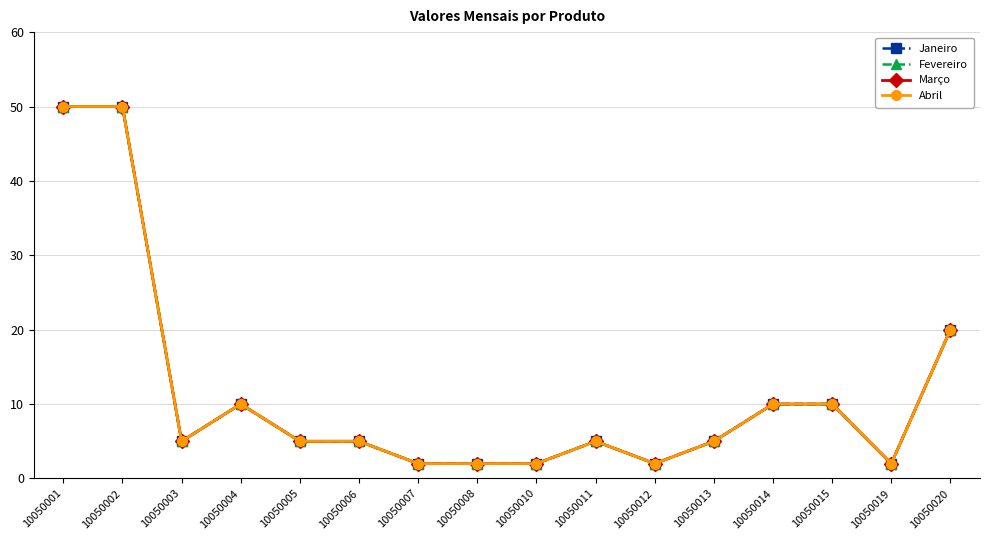

Does the chart have visible grid lines?

Yes